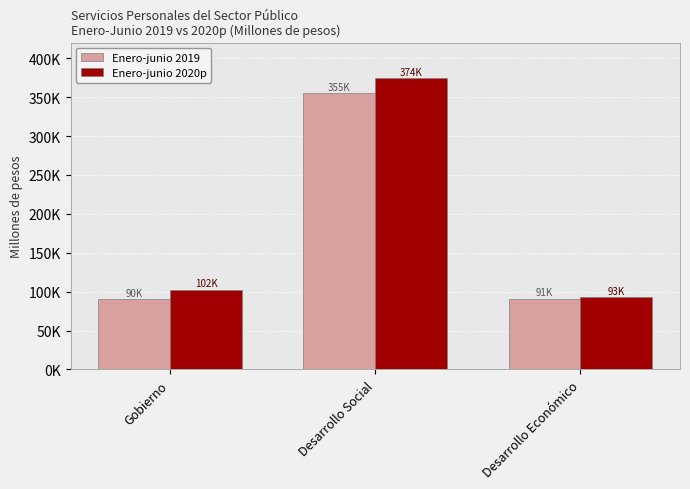

Between Desarrollo Social and Gobierno, which is larger?

Desarrollo Social